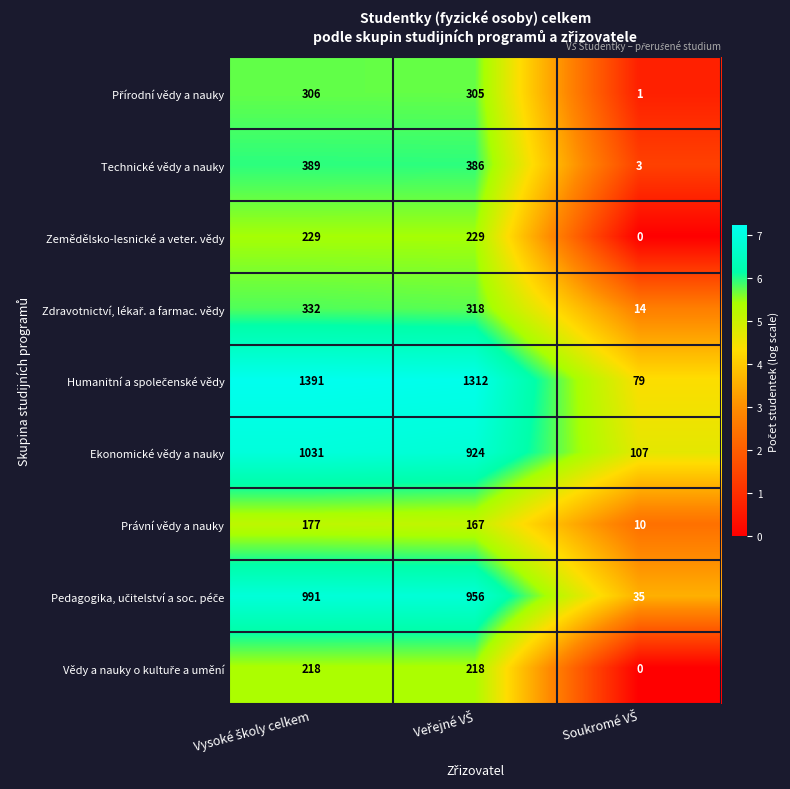

What is the sum of all Právní vědy a nauky values?

354